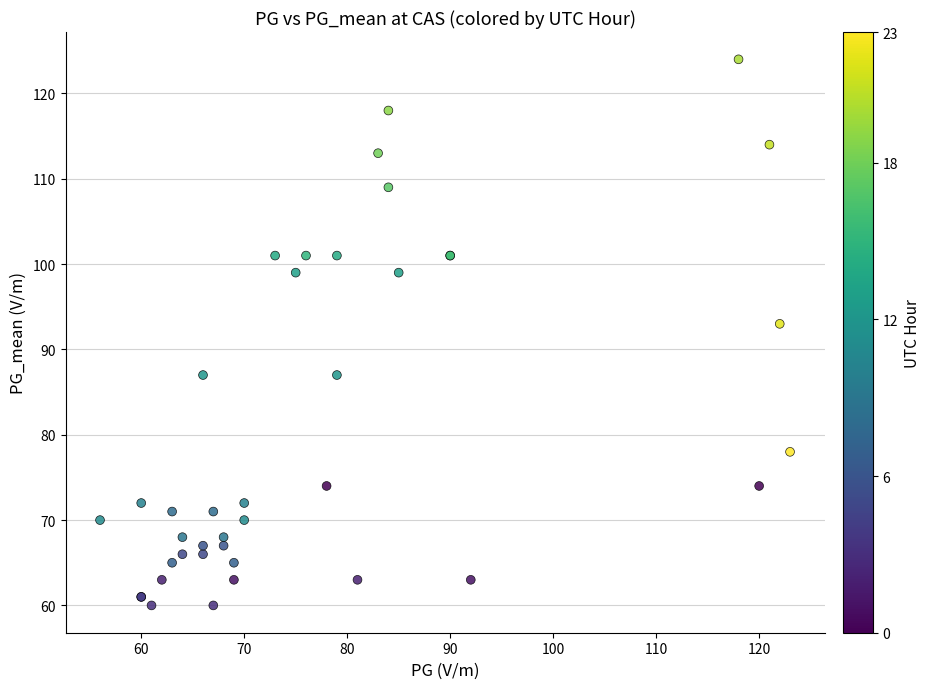

What Y value in the scatter plot is closest to 92?

93